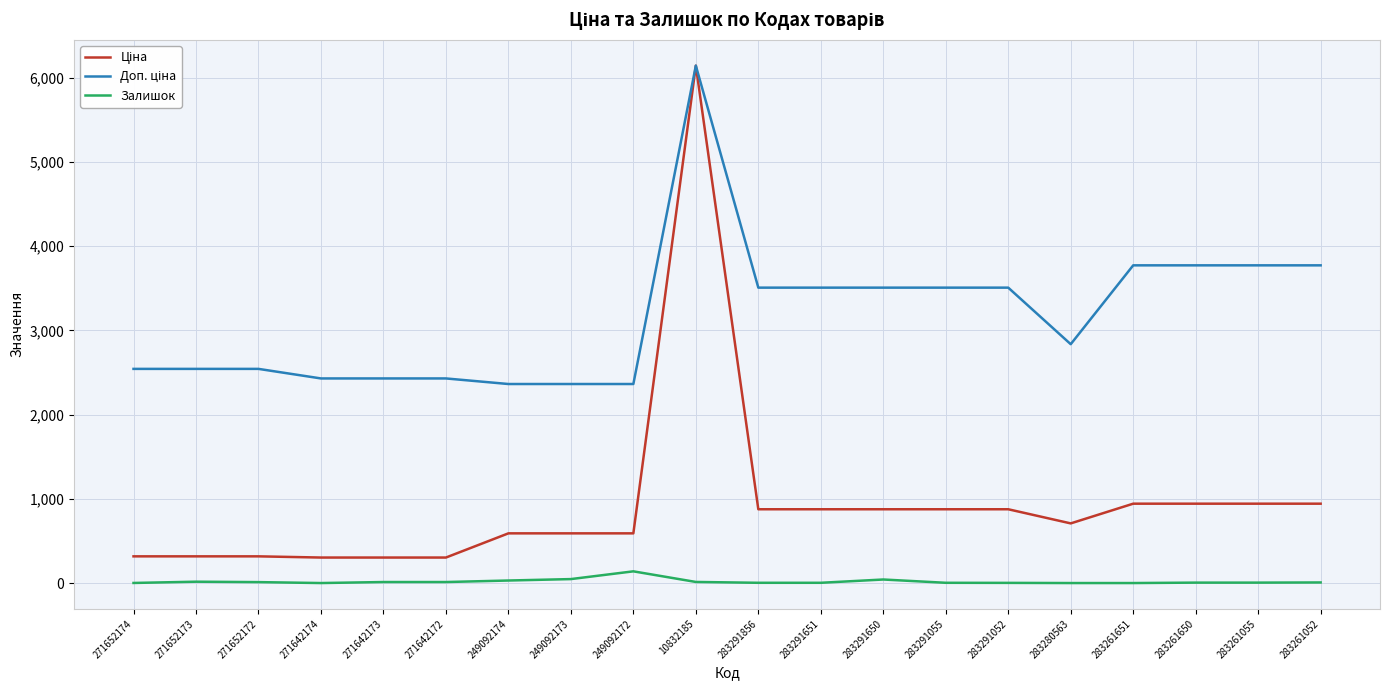

Which label corresponds to the largest value in the chart?

10832185